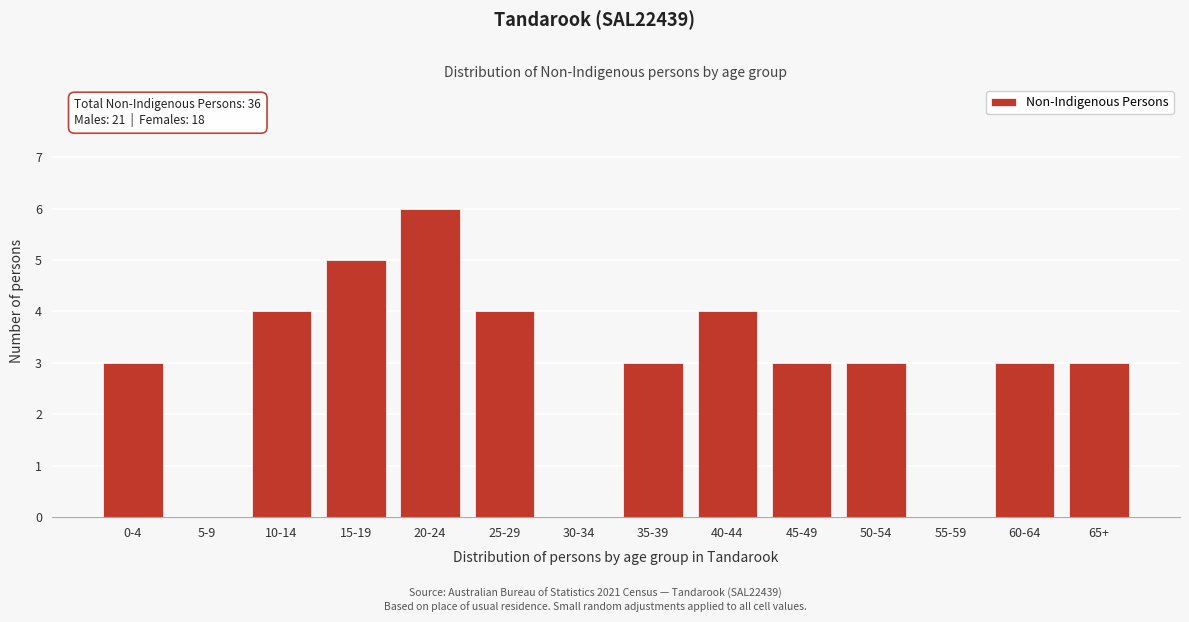

Reading right to left, what are all the values shown in this chart?

65+=3	60-64=3	55-59=0	50-54=3	45-49=3	40-44=4	35-39=3	30-34=0	25-29=4	20-24=6	15-19=5	10-14=4	5-9=0	0-4=3